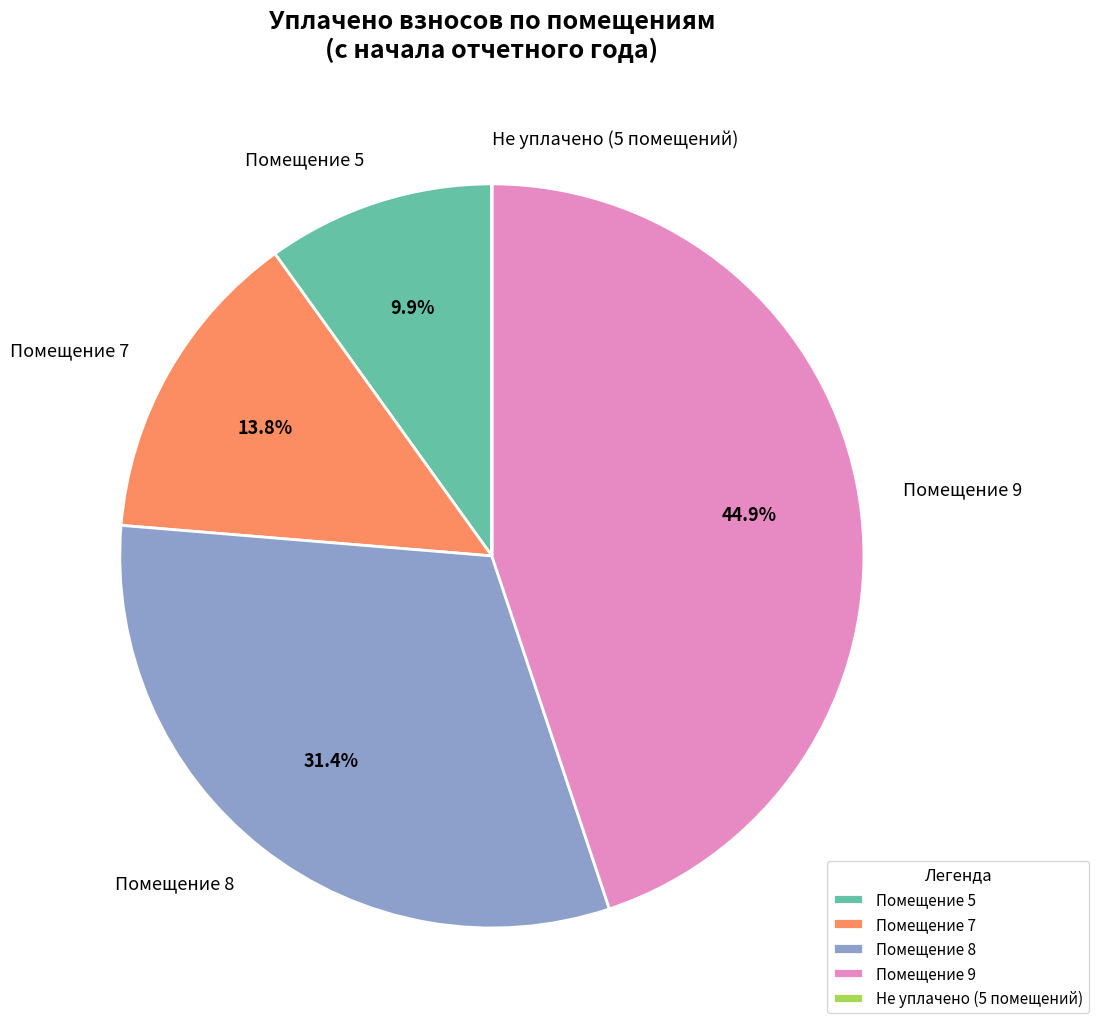

Do Помещение 5 and Помещение 7 together represent more than half of the pie?

No